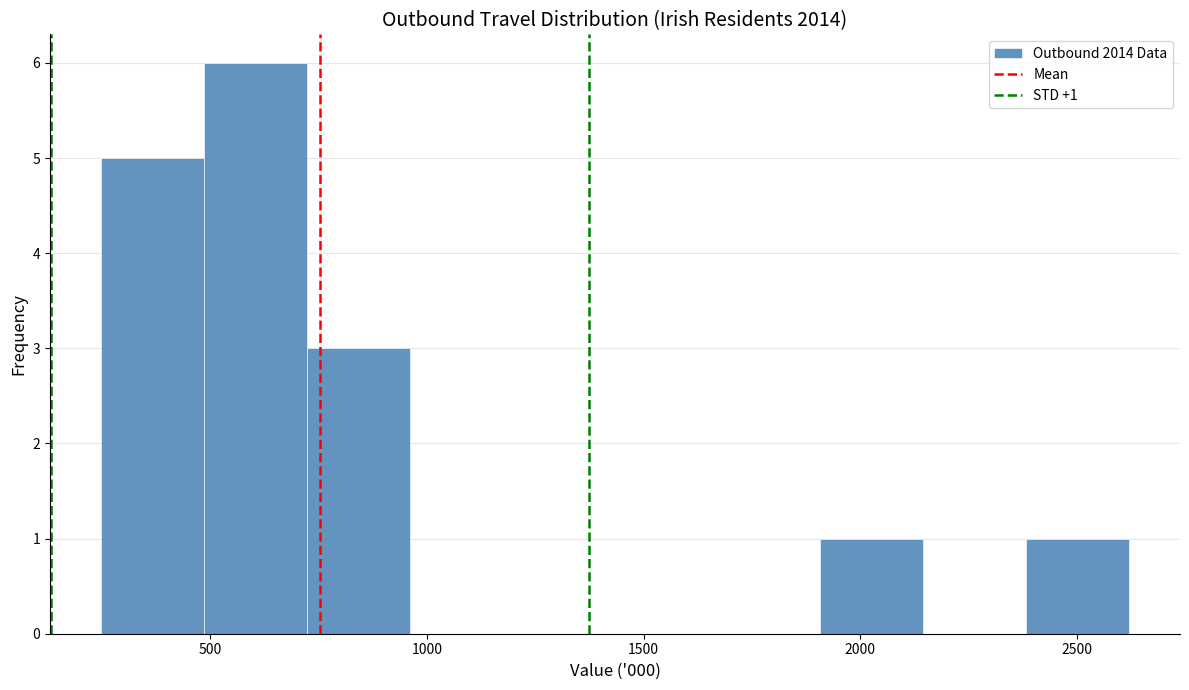

Which range on the x-axis has the tallest bar?

500 to 700